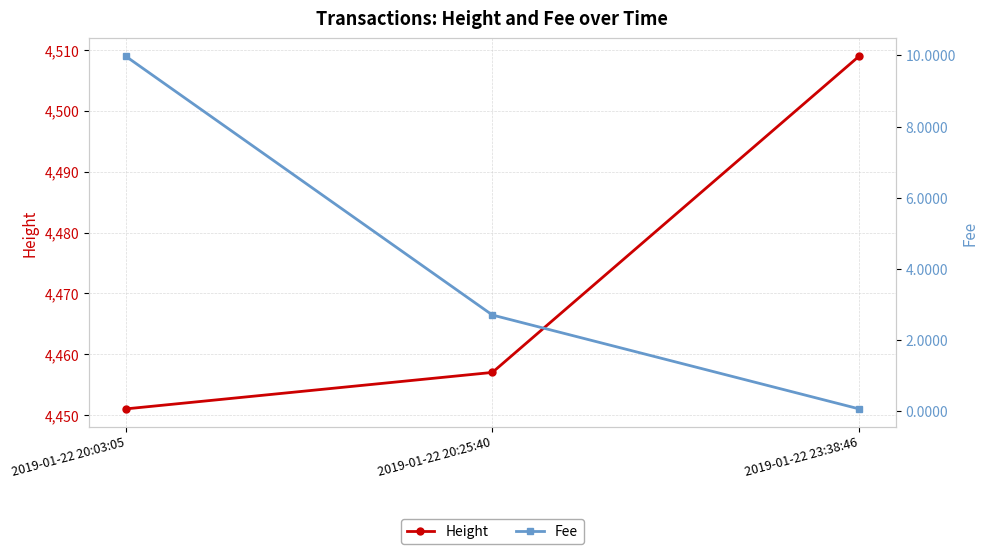

List the labels in order of Height value, largest first.

2019-01-22 23:38:46, 2019-01-22 20:25:40, 2019-01-22 20:03:05